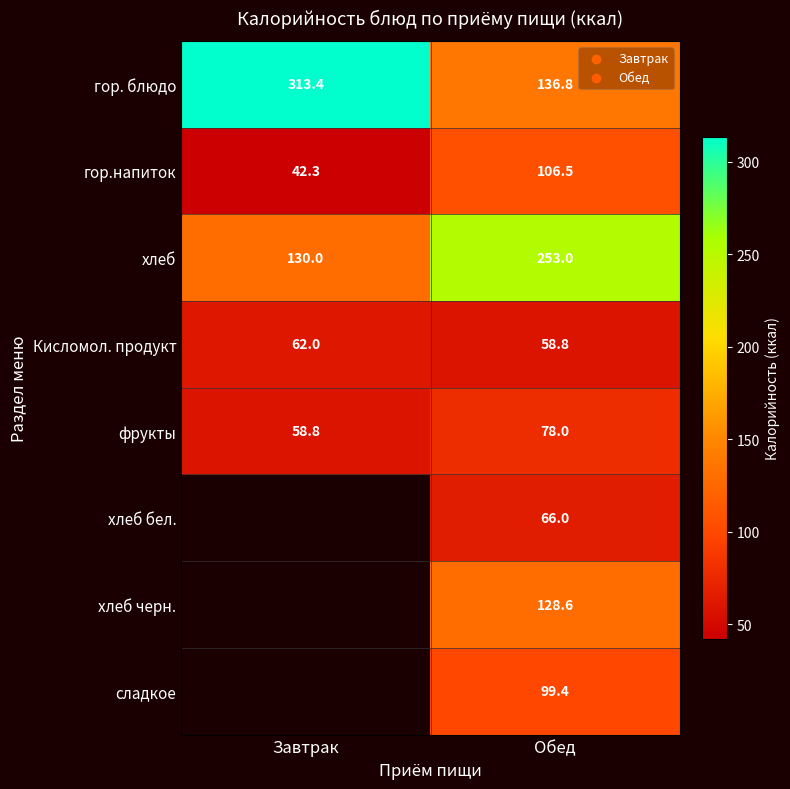

At which label does гор. блюдо first exceed 313?

Завтрак